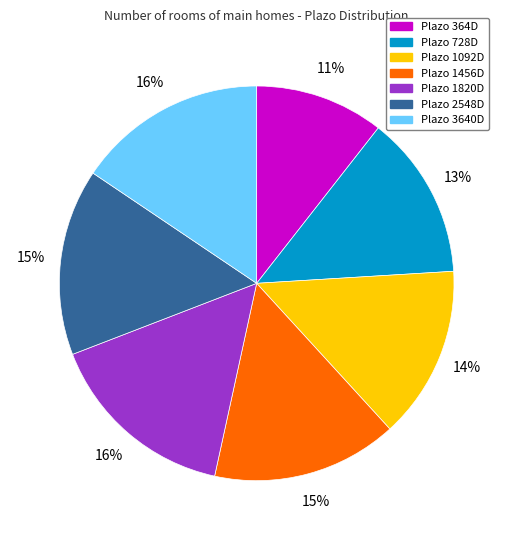

To the nearest percent, what is the difference between the largest and smallest slice percentages?

5%